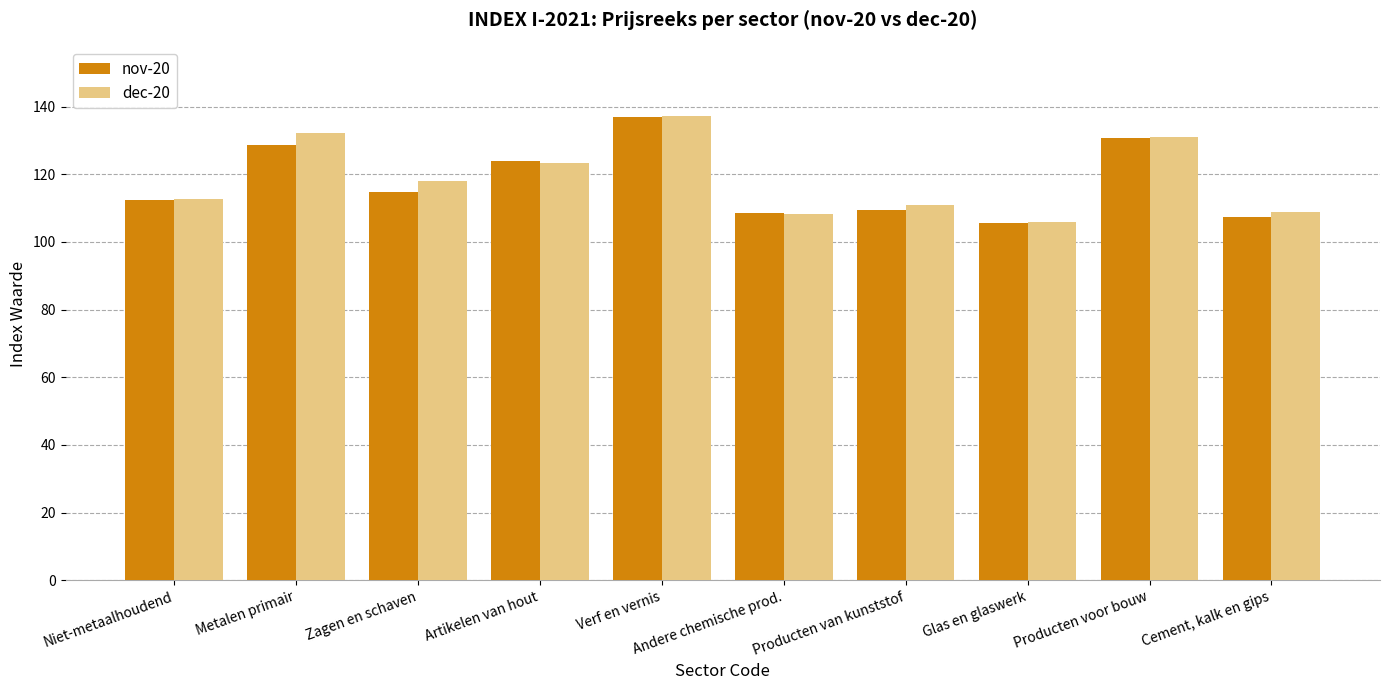

What is the difference between the dec-20 values at Andere chemische prod. and Producten van kunststof?

2.6